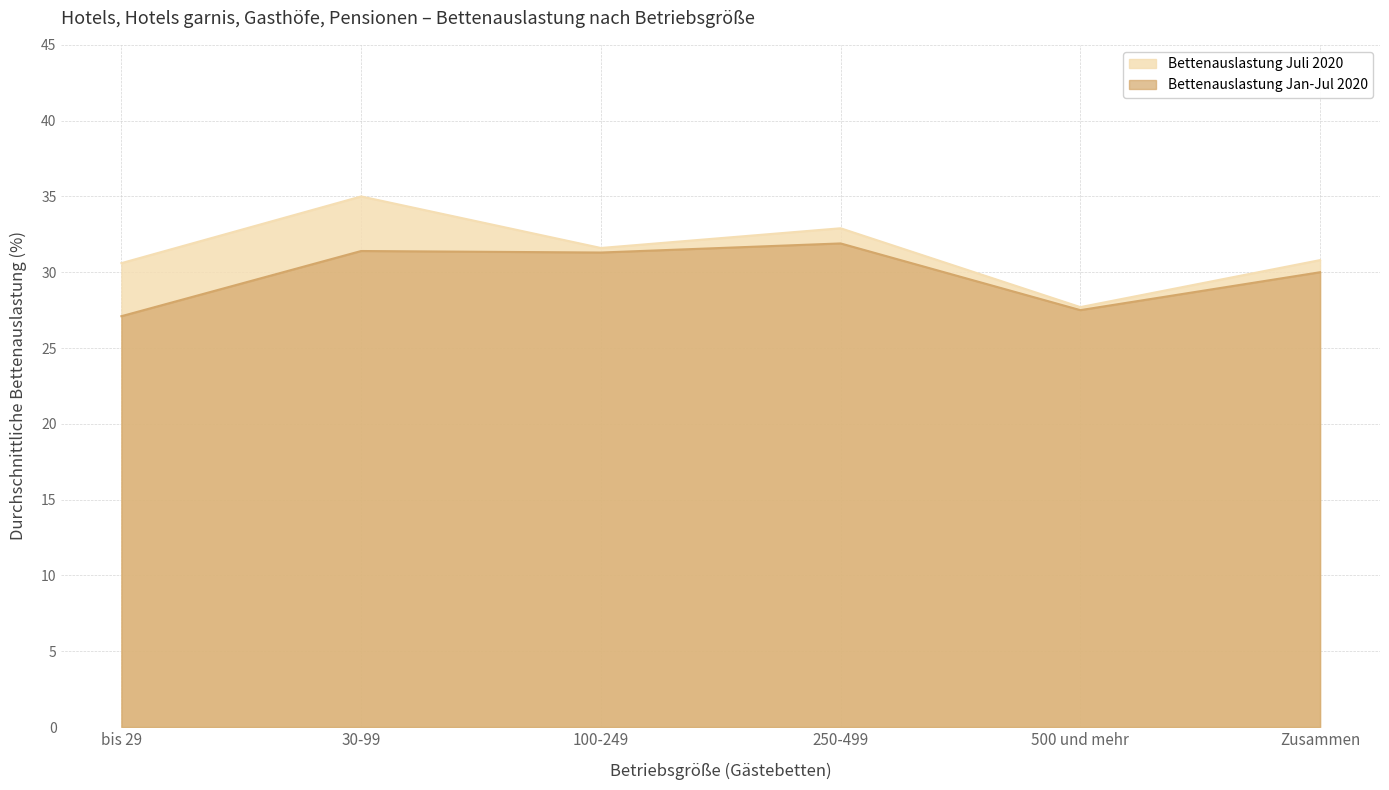

At which category does the chart reach its minimum across all series?

bis 29